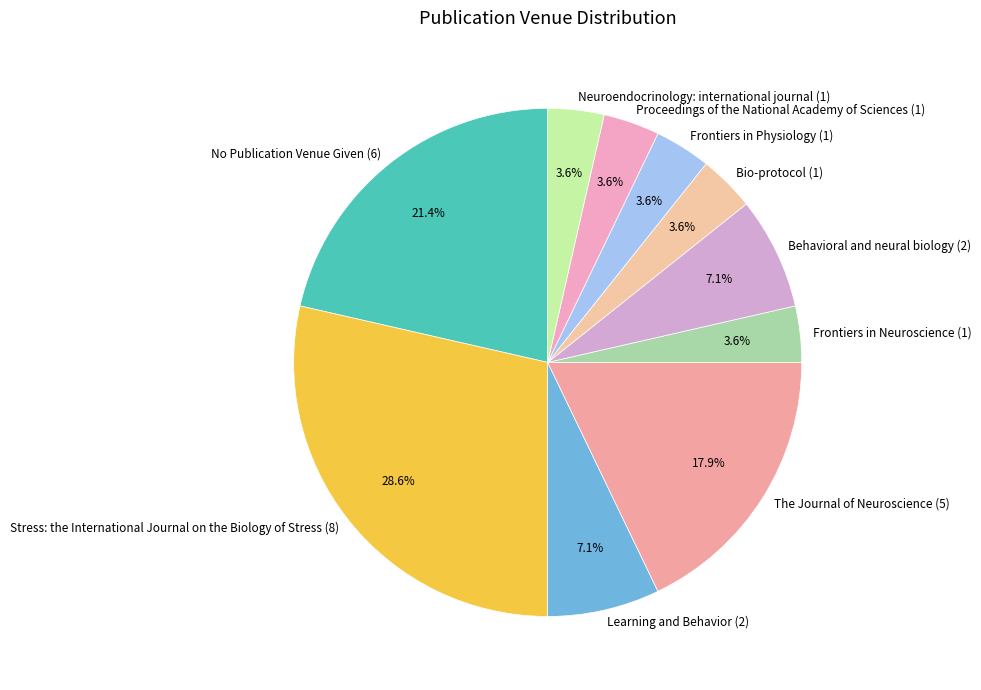

Does Bio-protocol account for over 50% of the chart?

No